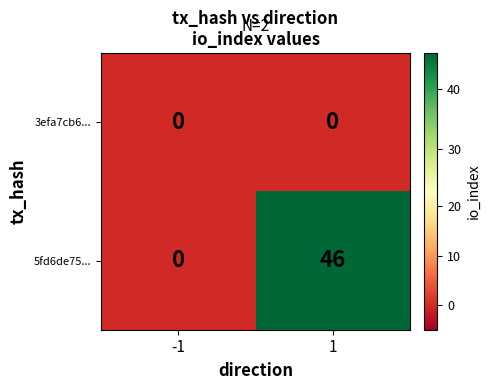

What is the spread (max minus min) of values at 1?

46